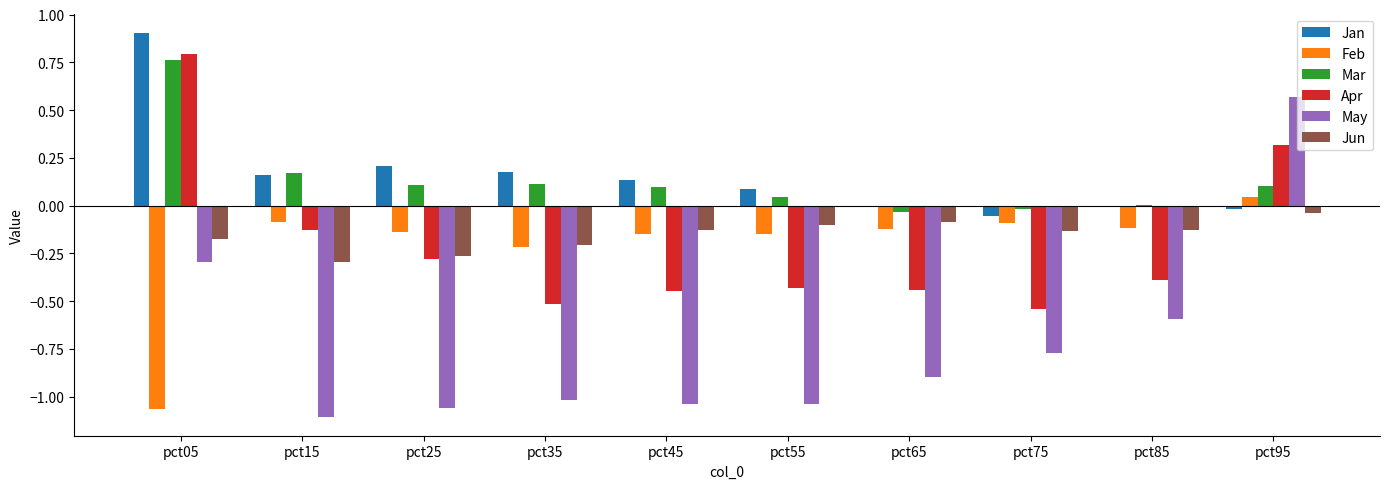

Count the number of categories in the chart.

10